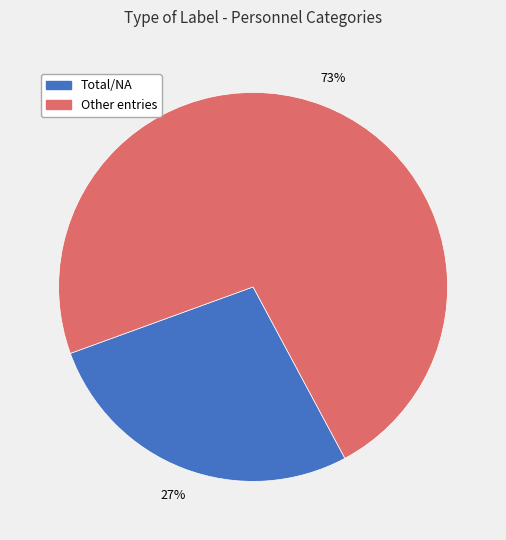

Count the number of slices in the pie.

2